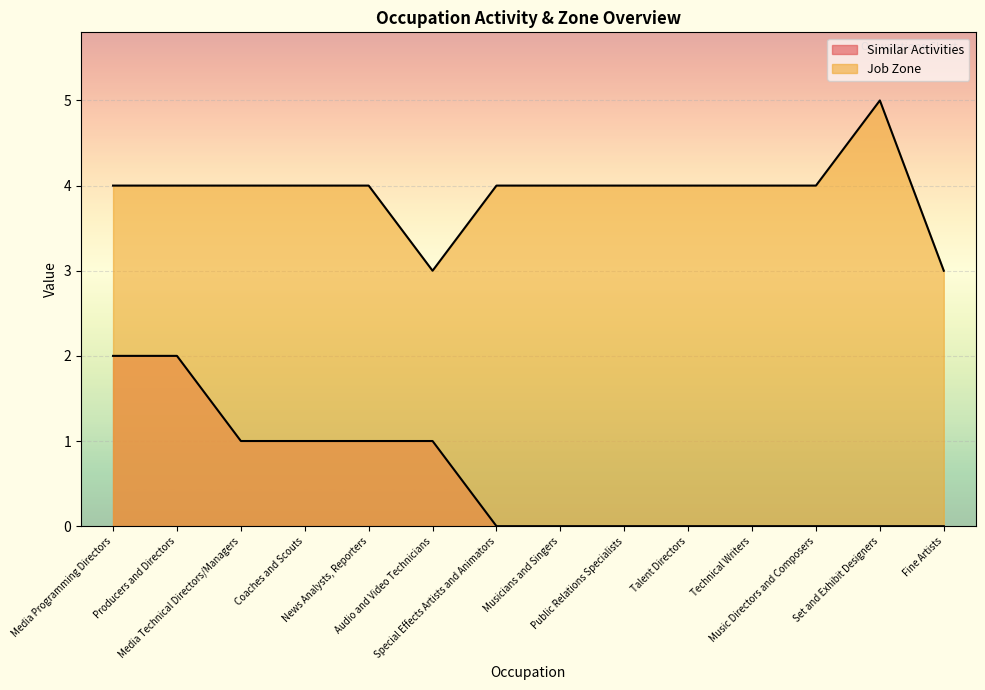

Where is the first local maximum for Job Zone?

Set and Exhibit Designers